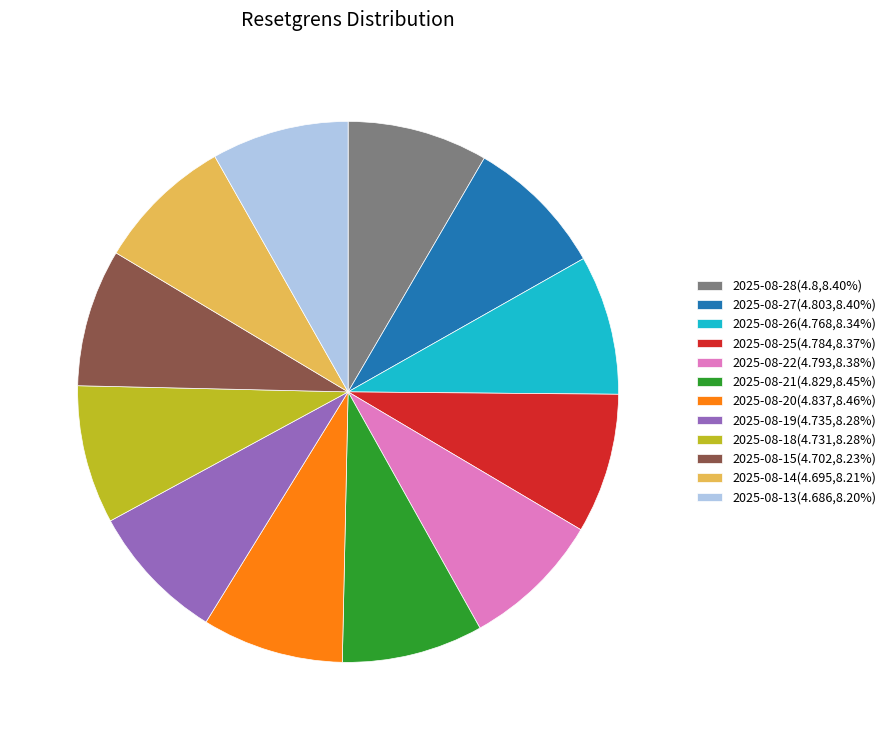

Is the sum of 2025-08-26(4.768,8.34%) and 2025-08-19(4.735,8.28%) greater than half?

No